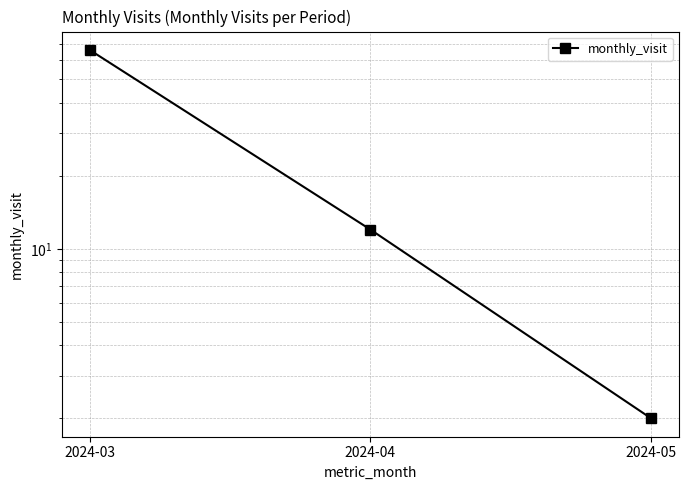

What is the ratio of the value at 2024-03 to the value at 2024-04?

5.5